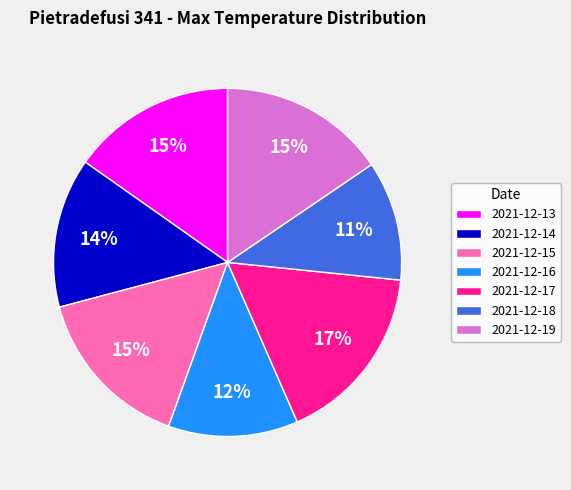

The 2021-12-18 slice represents 3% of the pie. True or false?

False